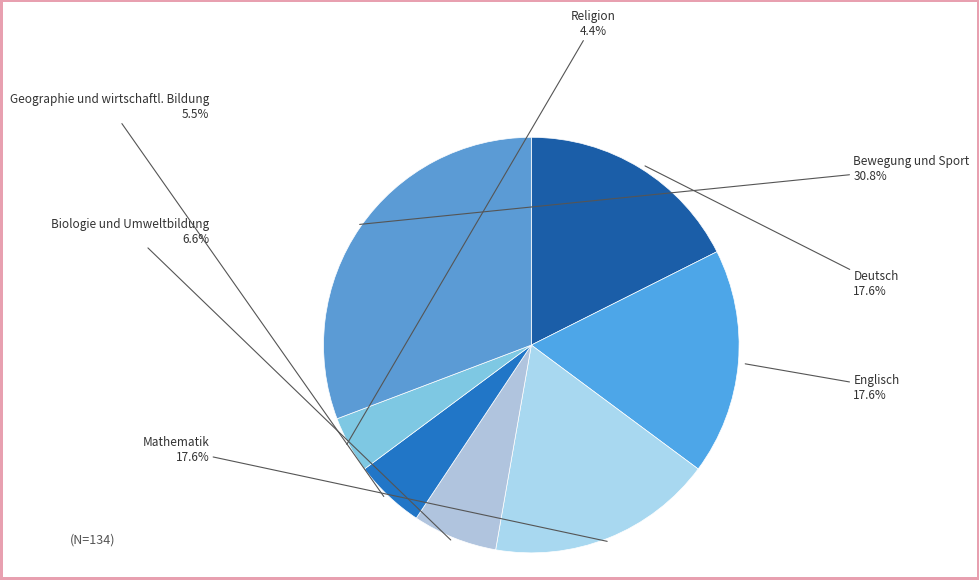

To the nearest percent, what is the difference between the Biologie und Umweltbildung and Deutsch slice percentages?

11%